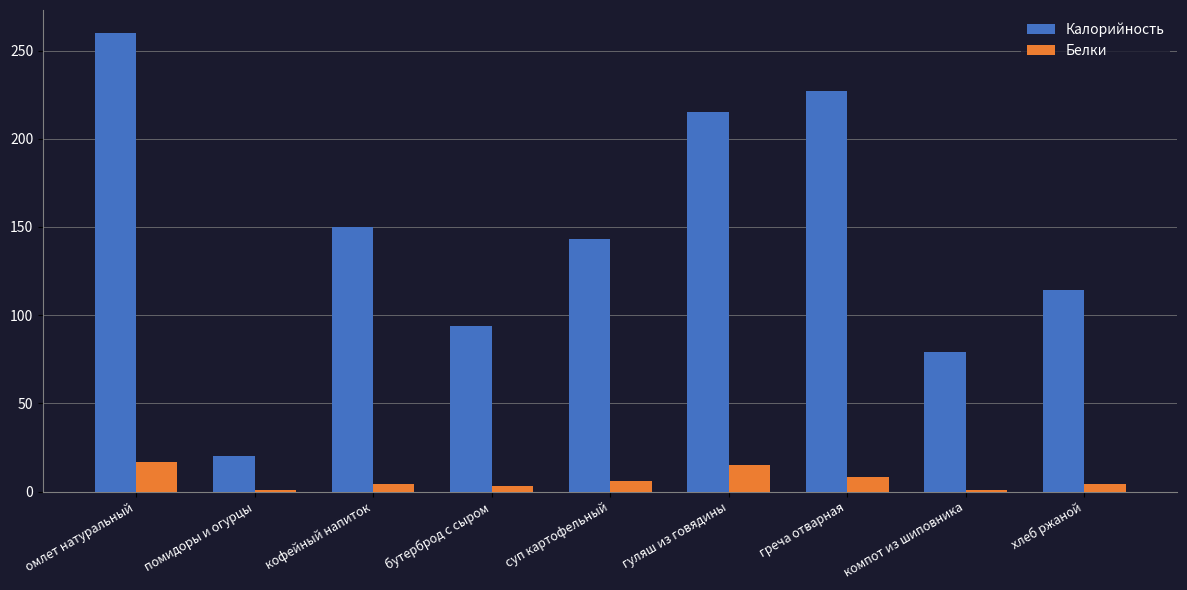

How many groups of bars are there?

9